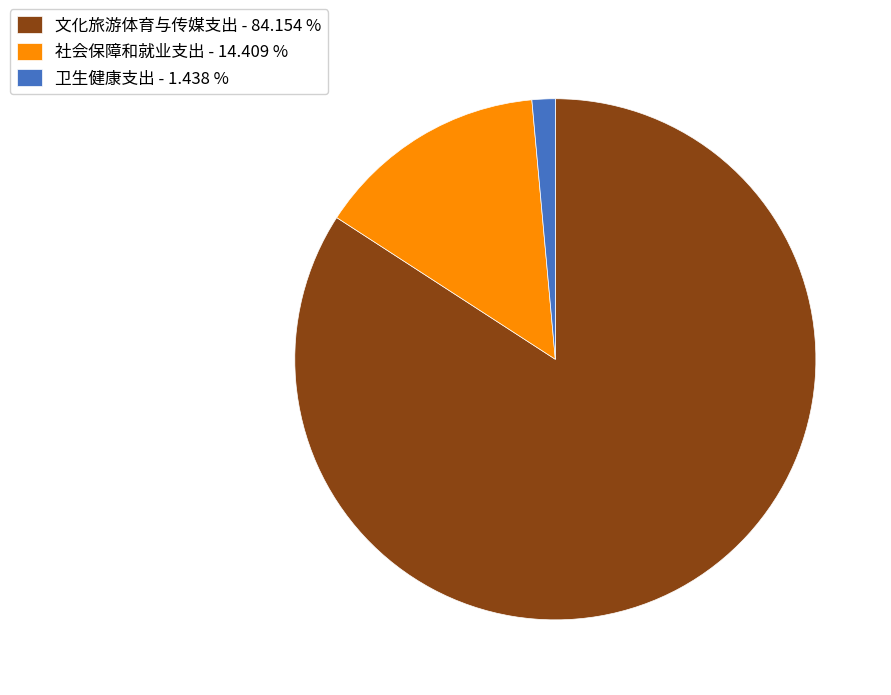

Is 文化旅游体育与传媒支出 - 84.154 % the majority of the pie?

Yes